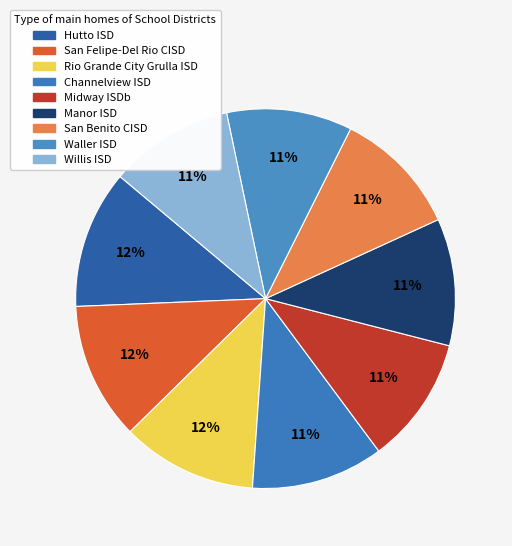

Which category has the biggest portion of the pie?

Hutto ISD